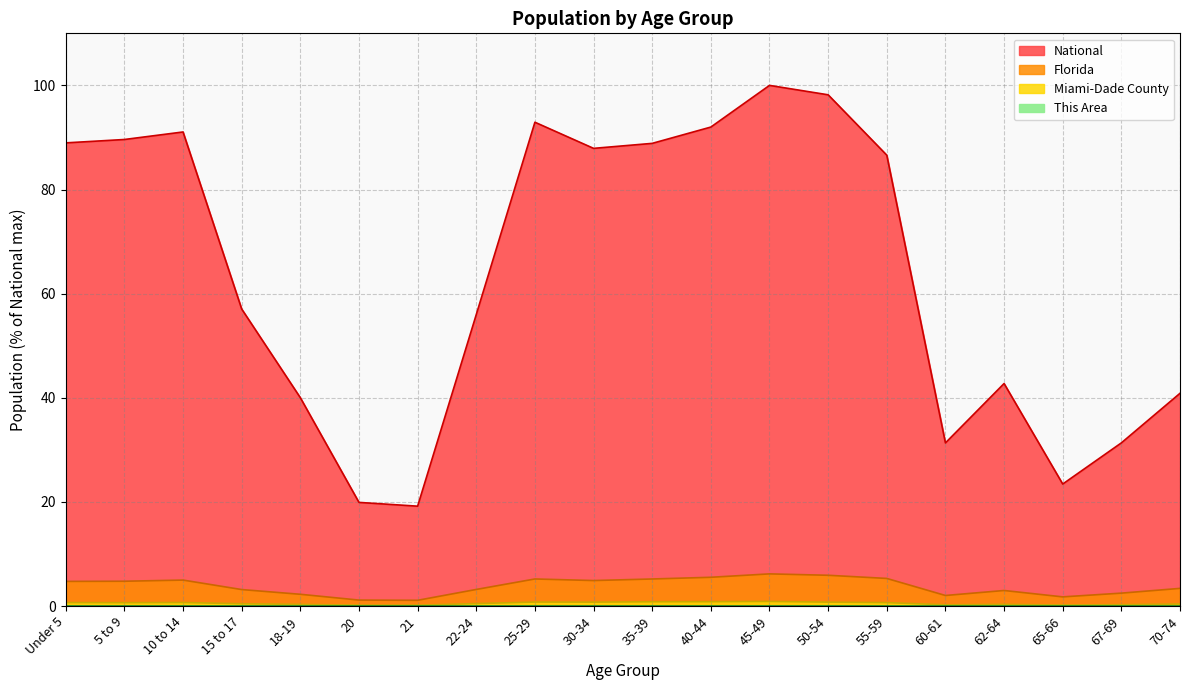

What is the total value across all series at 22-24?

59.6